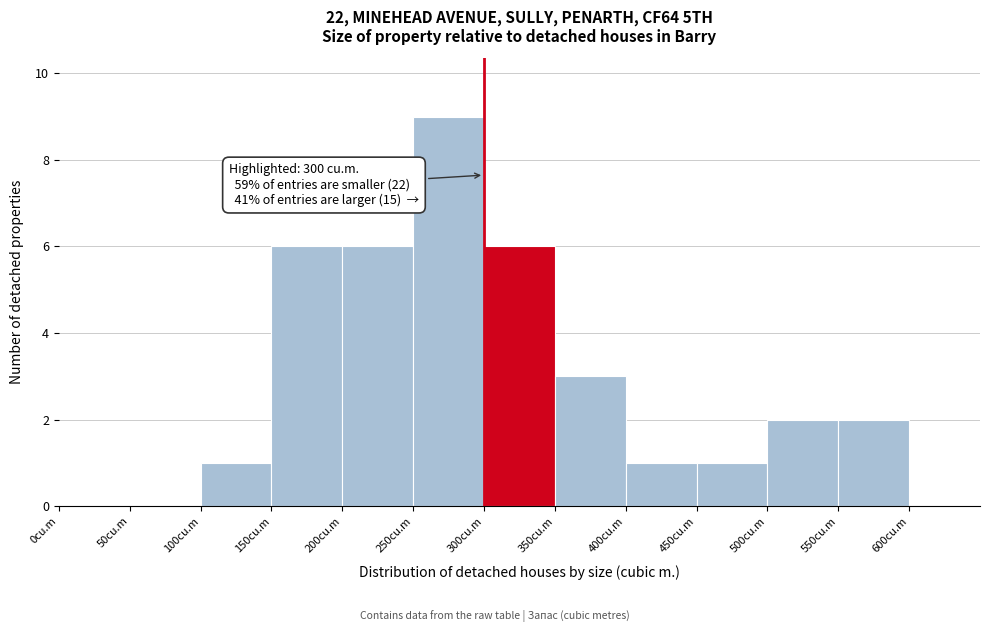

Which range on the x-axis has the tallest bar?

250 to 300